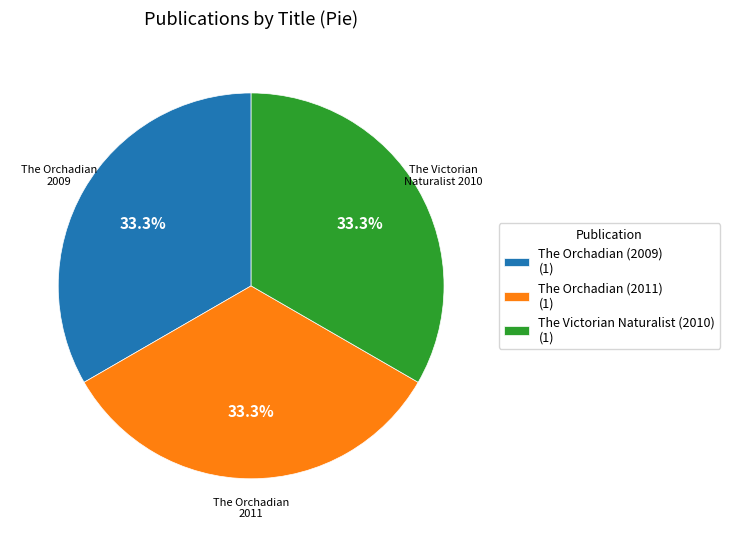

To the nearest percent, what is the combined percentage of The Victorian Naturalist (2010) and The Orchadian (2011)?

67%